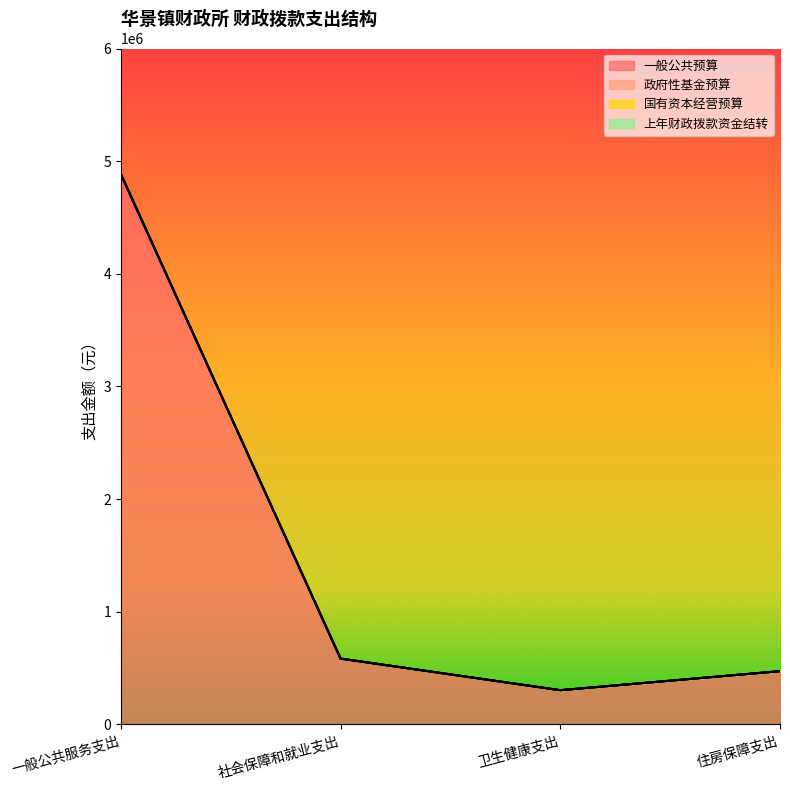

True or false: 国有资本经营预算 has a value of 0.0 at 卫生健康支出.

True